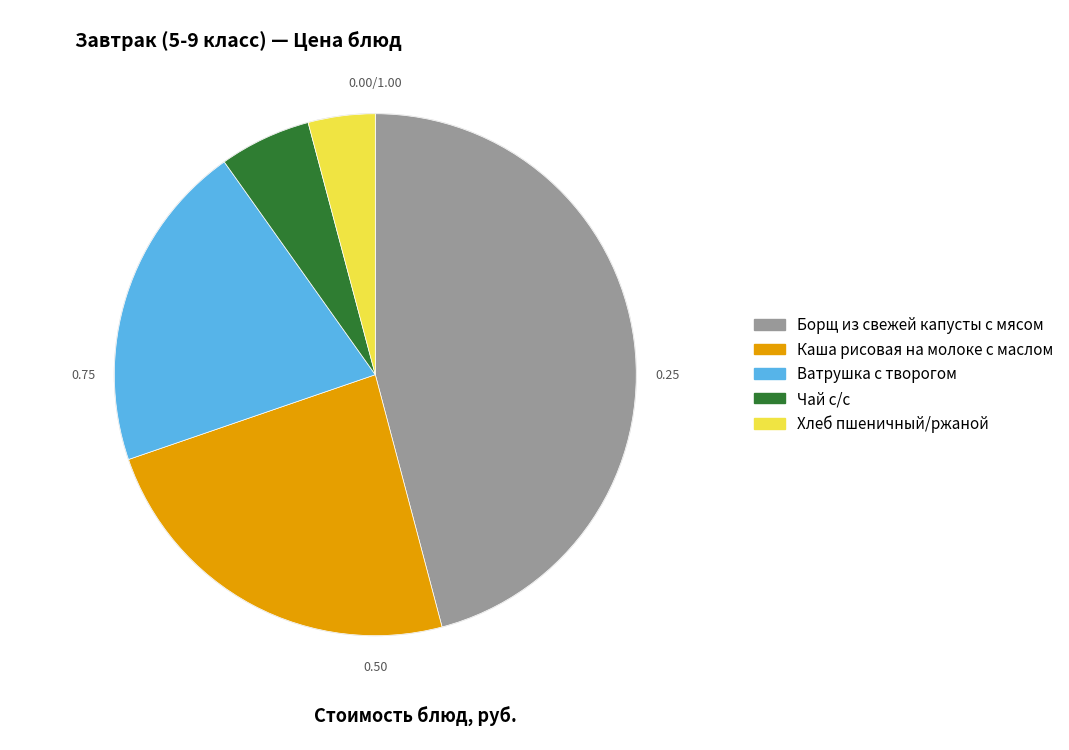

Count the number of slices in the pie.

5